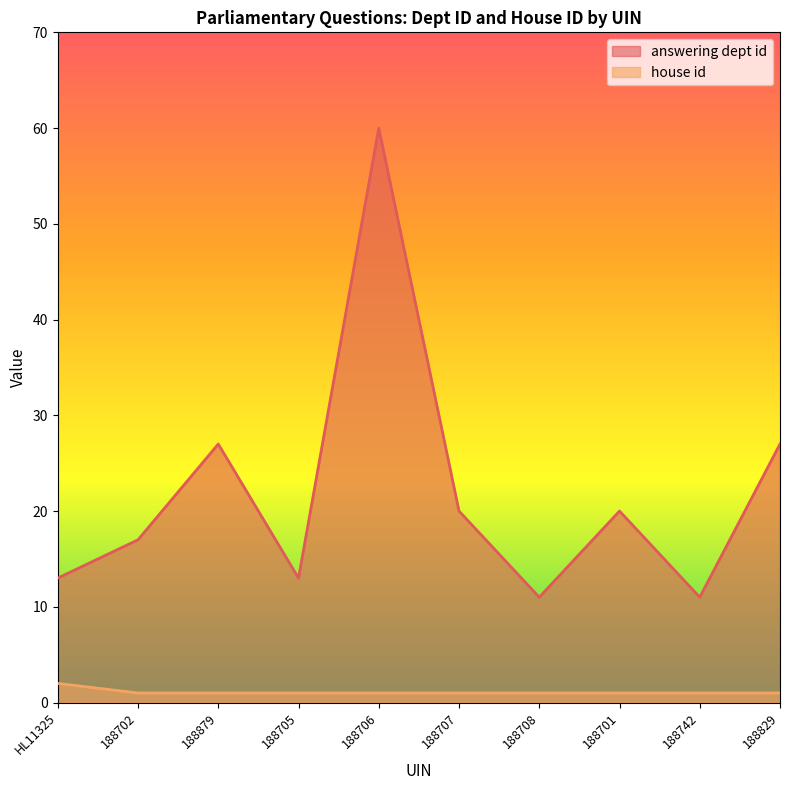

How many data points in house id are above 1?

1